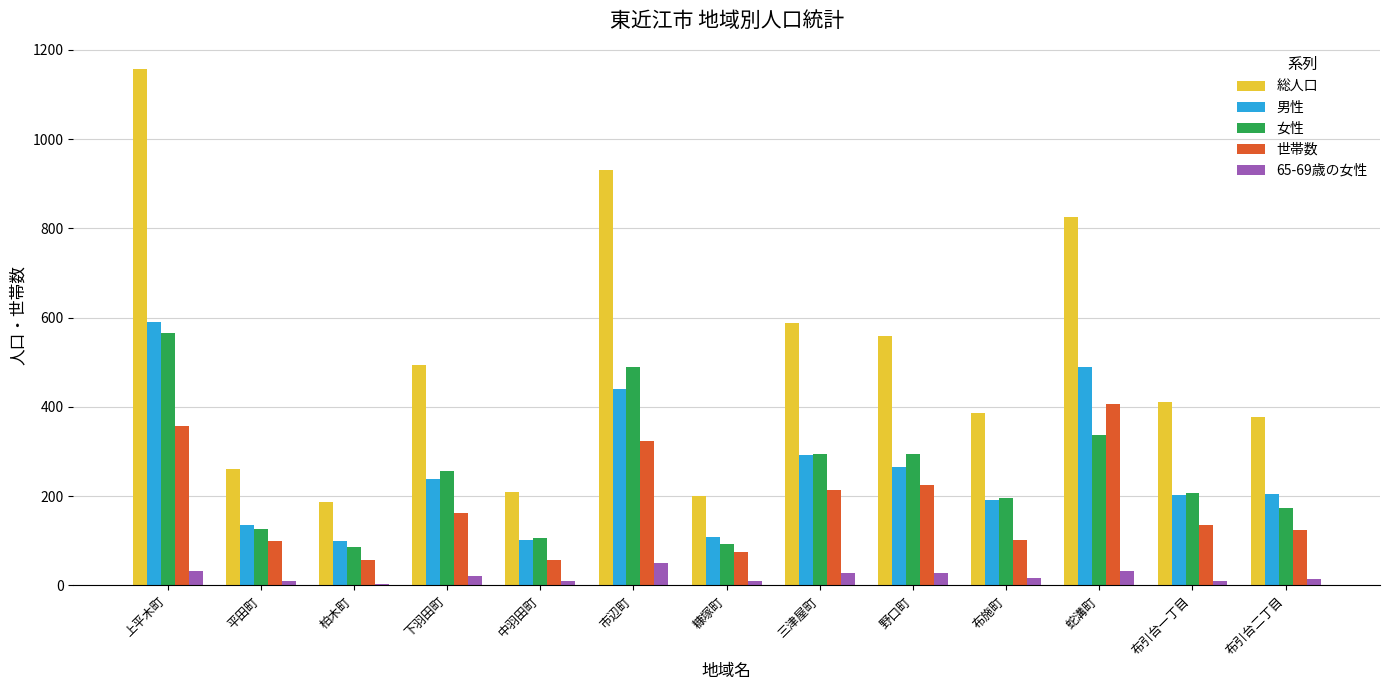

What is the maximum value for 男性?

590